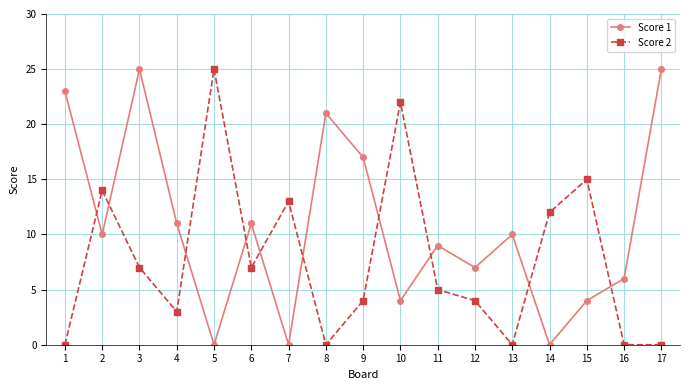

At which label does Score 2 first exceed 5?

2